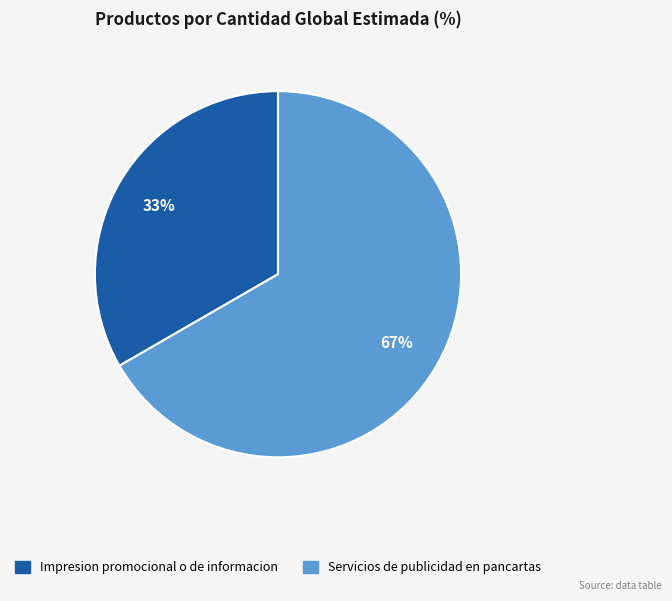

Do Impresion promocional o de informacion and Servicios de publicidad en pancartas together represent more than half of the pie?

Yes